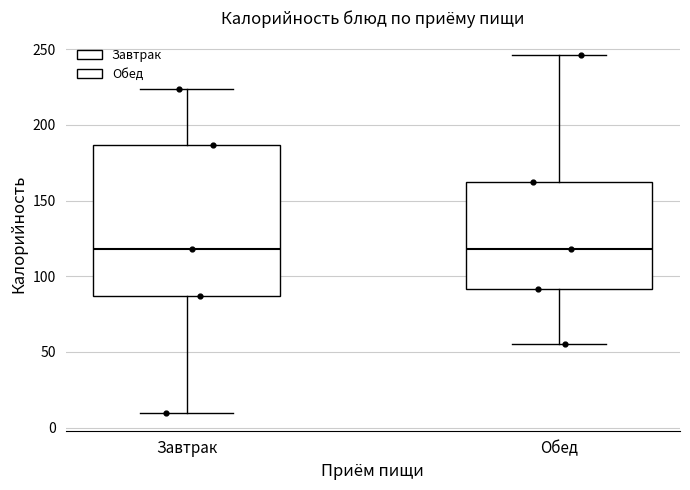

Reading left to right, read every box against the y-axis: the position of its median line, the range the box covers, and the ends of its whiskers. The values are not printed on the chart, so give them approximately, as read against the axis.

Завтрак: median 120, box 85 to 185, whiskers 10 to 225
Обед: median 120, box 90 to 165, whiskers 55 to 245